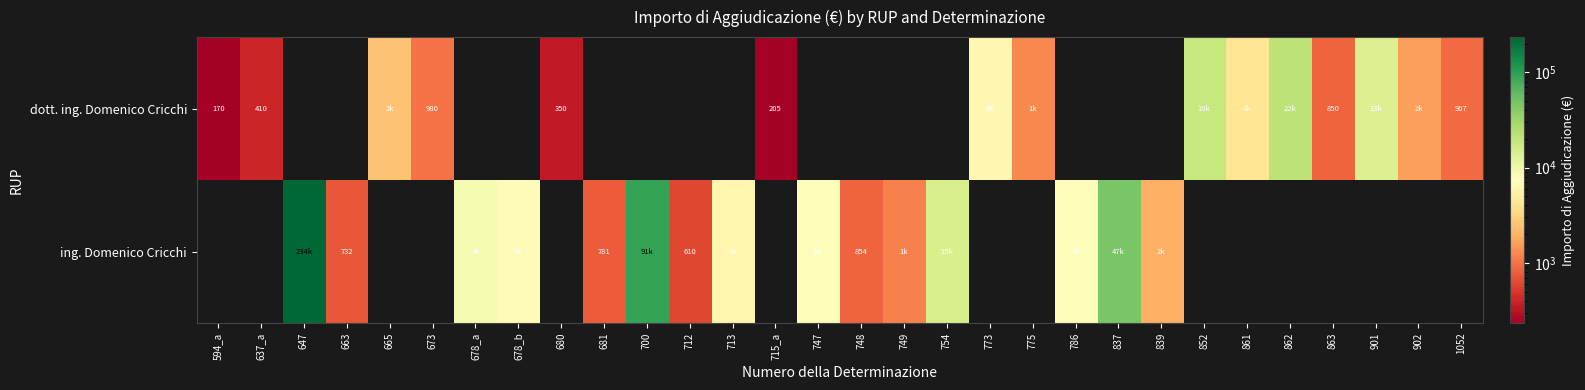

At how many categories does at least one series exceed 68451?

2